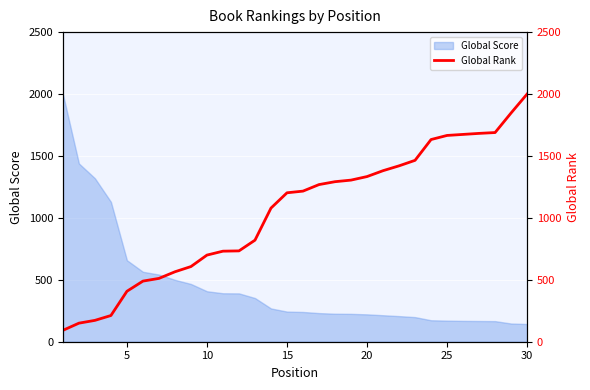

What is the lowest value of the Global Score series?

142.9